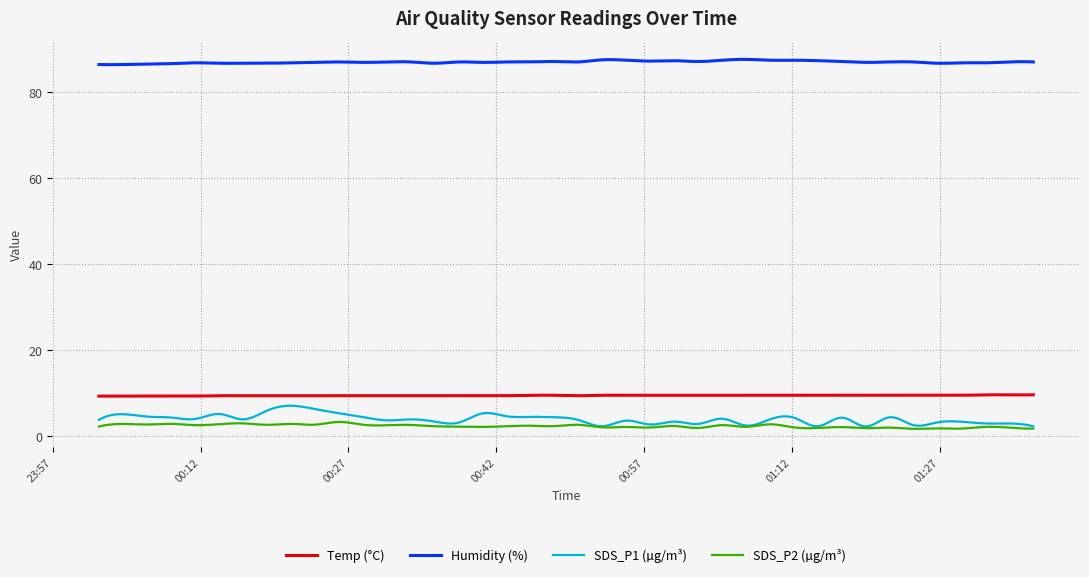

True or false: Temp (°C) and SDS_P2 (µg/m³) cross at least once.

False